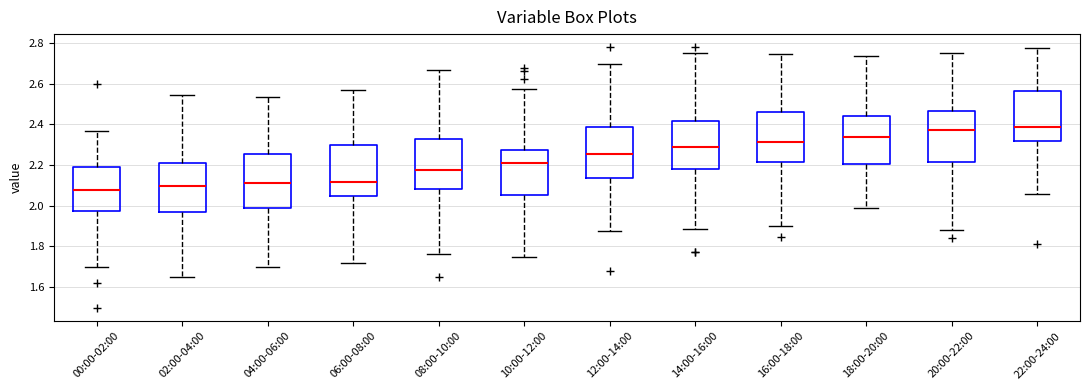

Where is the upper edge of the box for 00:00-02:00 on the y-axis? The values are not printed on the chart, so give them approximately, as read against the axis.

2.18